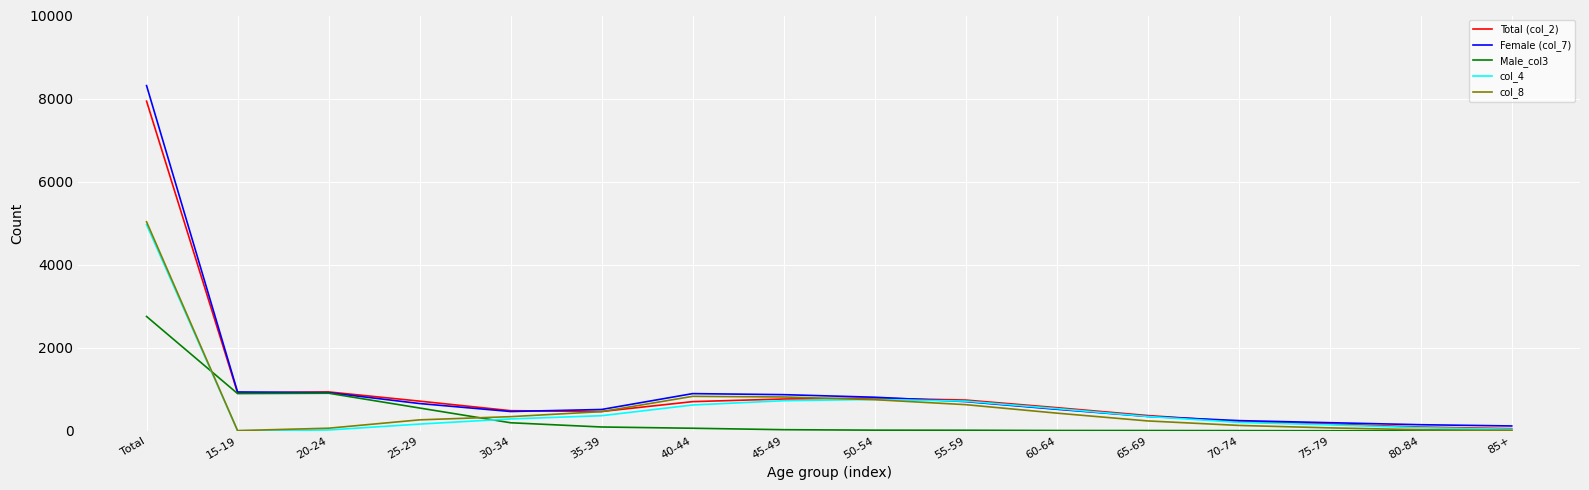

Which category has the highest value across all series?

Total